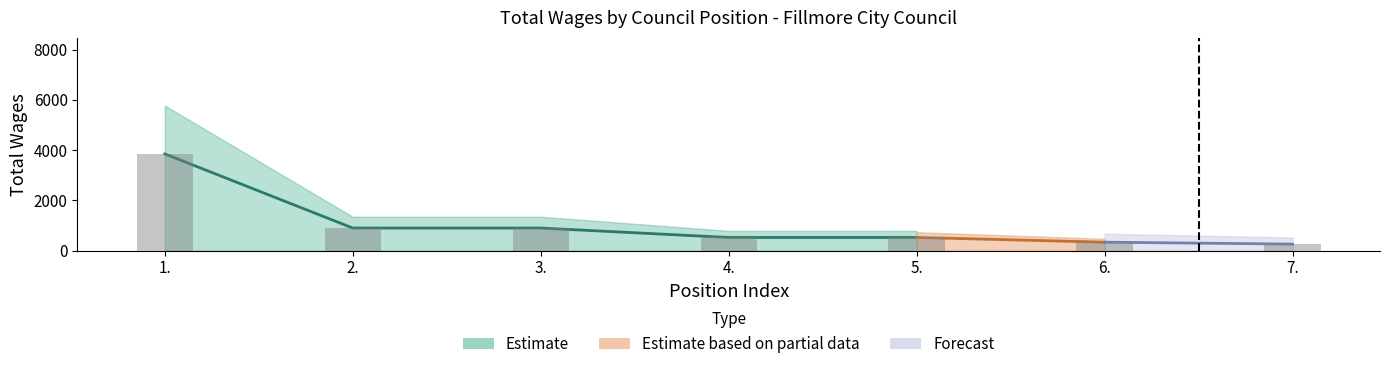

How many data points are above 525?

3